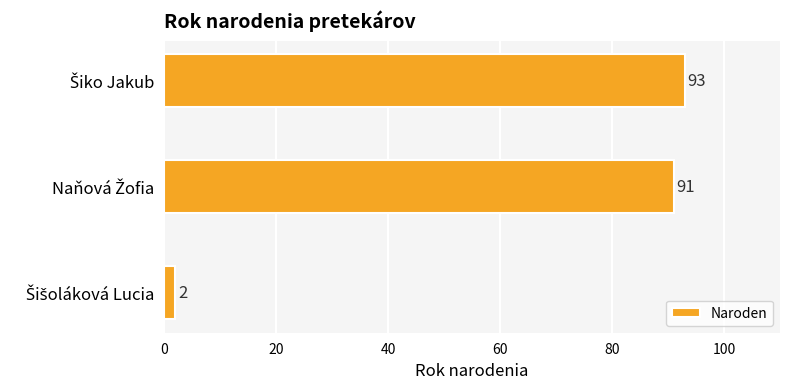

What is the average value?

62